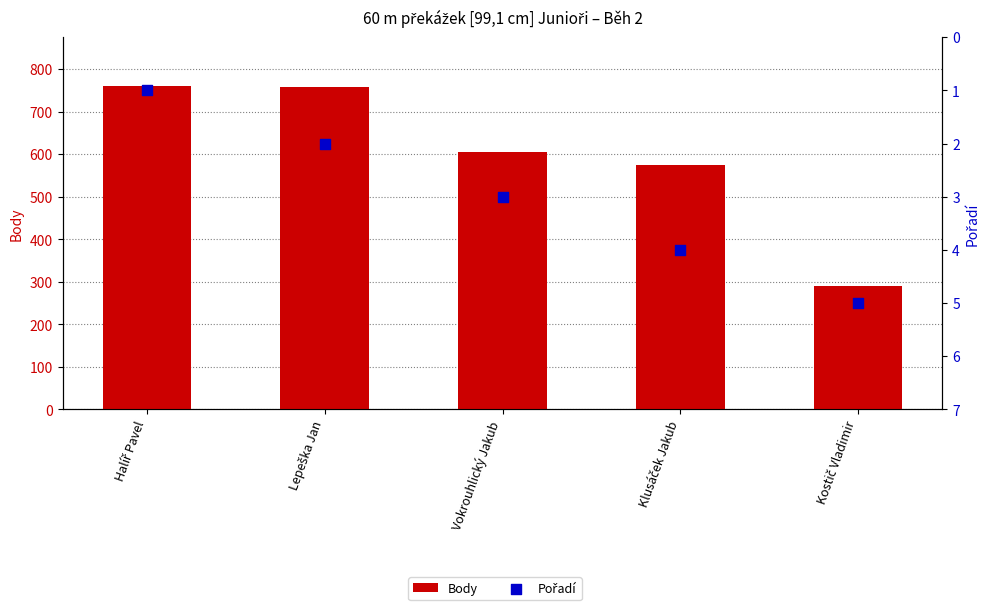

Is the value of Body at Lepeška Jan greater than the value of Pořadí at Klusáček Jakub?

Yes